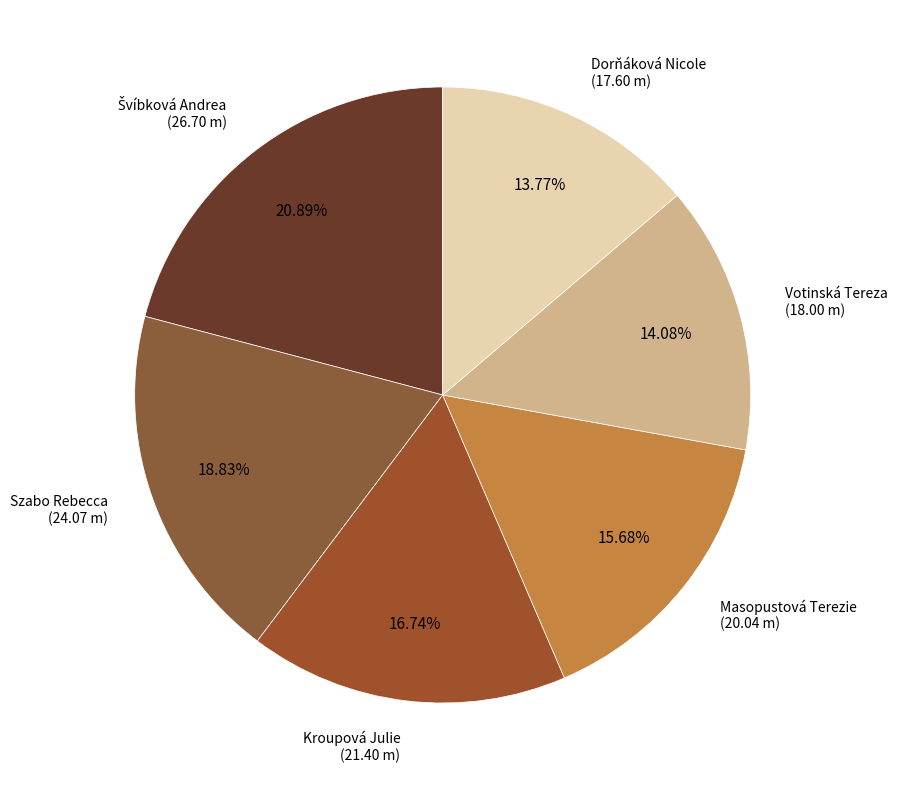

To the nearest percent, what is the difference between the largest and smallest slice percentages?

7%